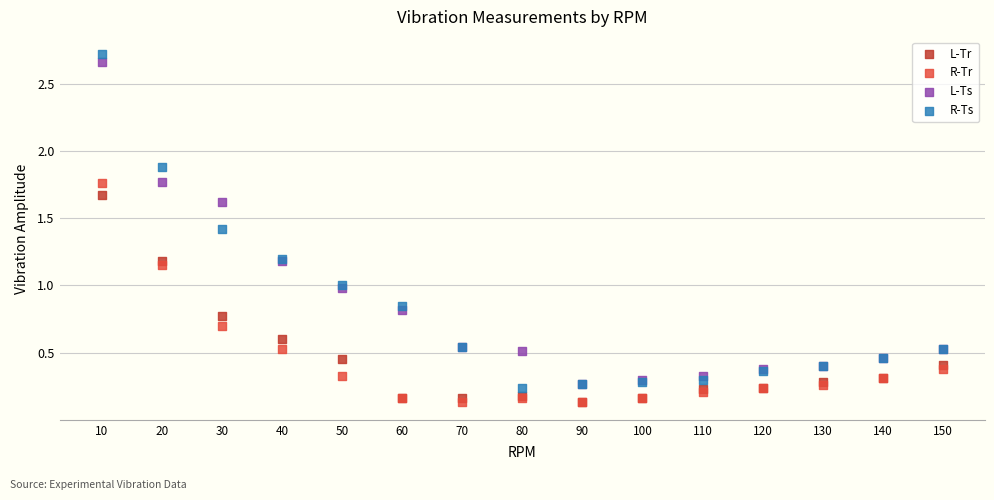

What are all the series names shown in the legend?

L-Tr, R-Tr, L-Ts, R-Ts